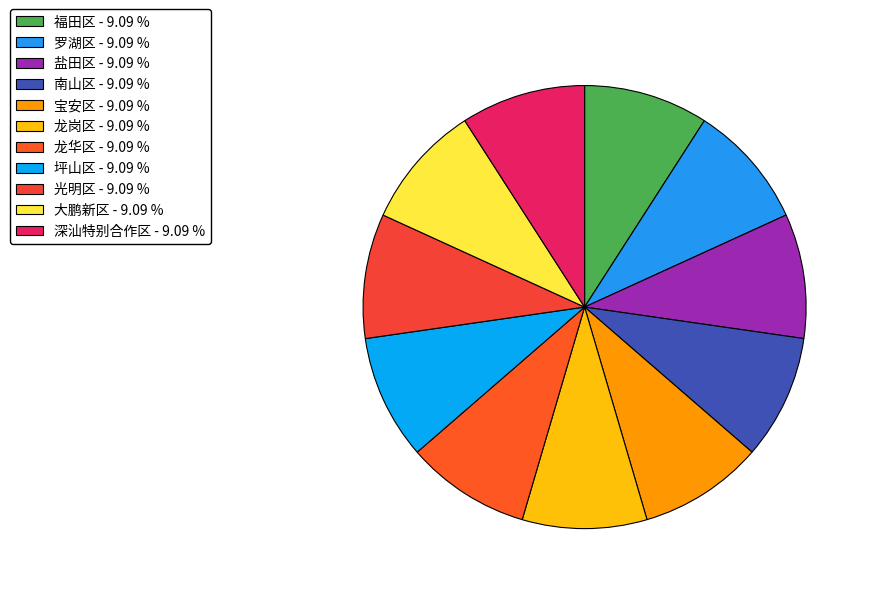

Count the number of slices in the pie.

11